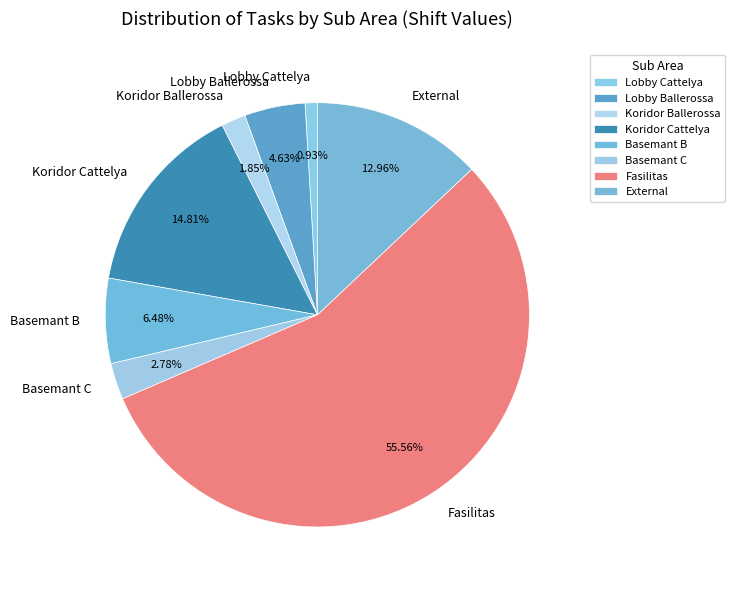

What is the smallest slice in the pie chart?

Lobby Cattelya